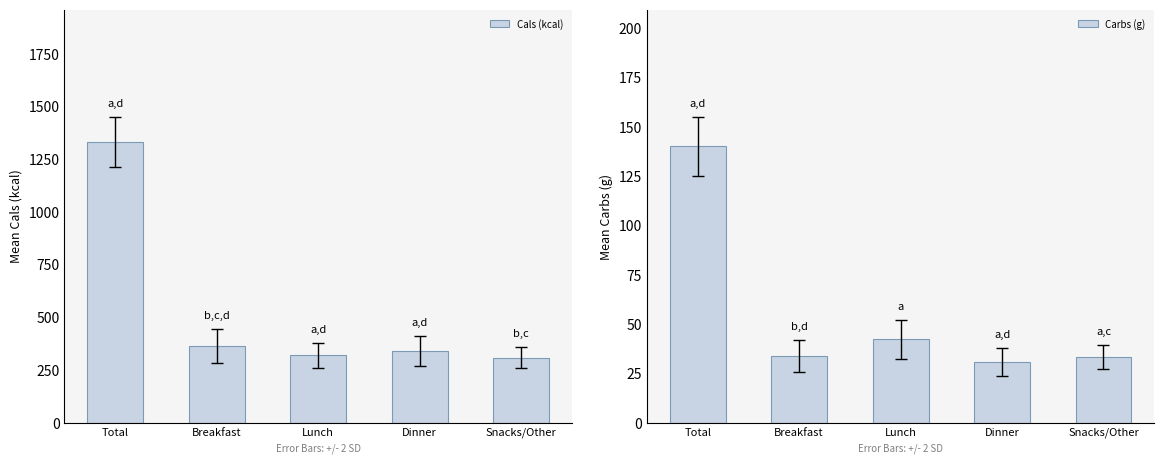

Which category has the highest value in the Cals (kcal) series?

Total